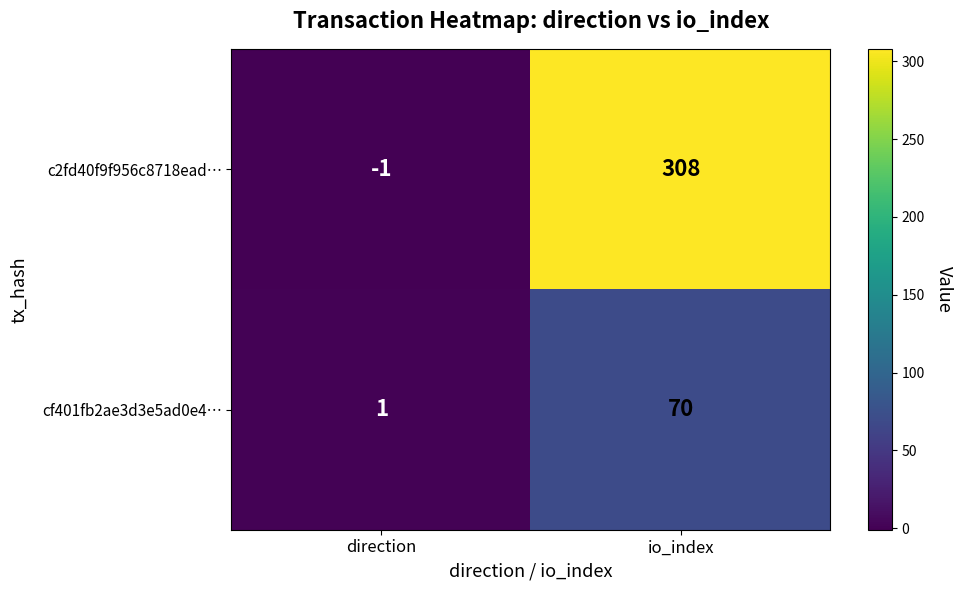

True or false: c2fd40f9f956c8718ead… has a value of 308 at io_index.

True